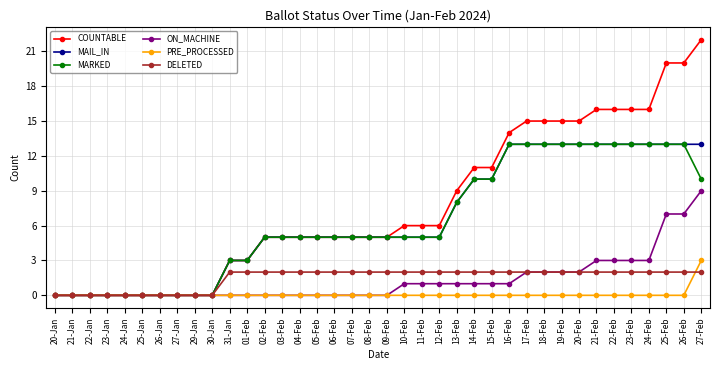

What is the label of the 15th point from the left?

04-Feb